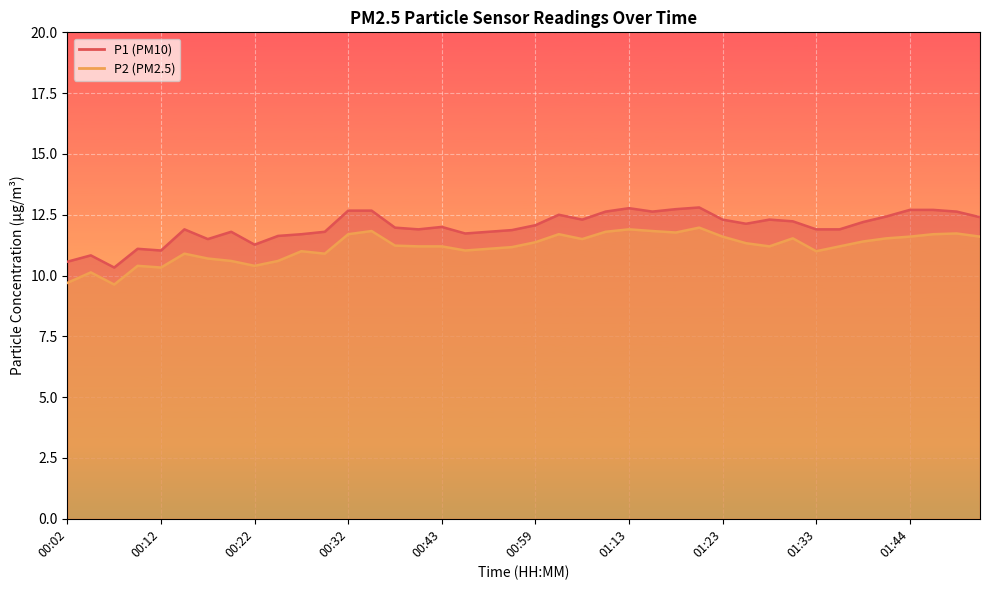

Count the number of categories in the chart.

40